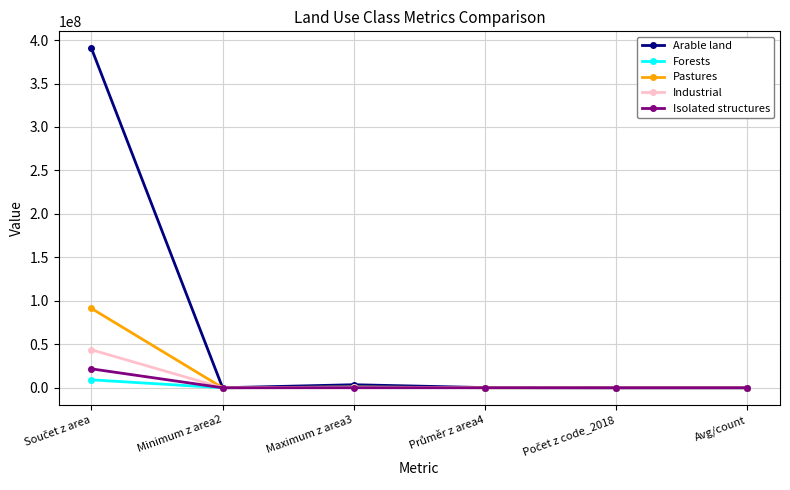

What is the average value of the Isolated structures series?

3628044.2